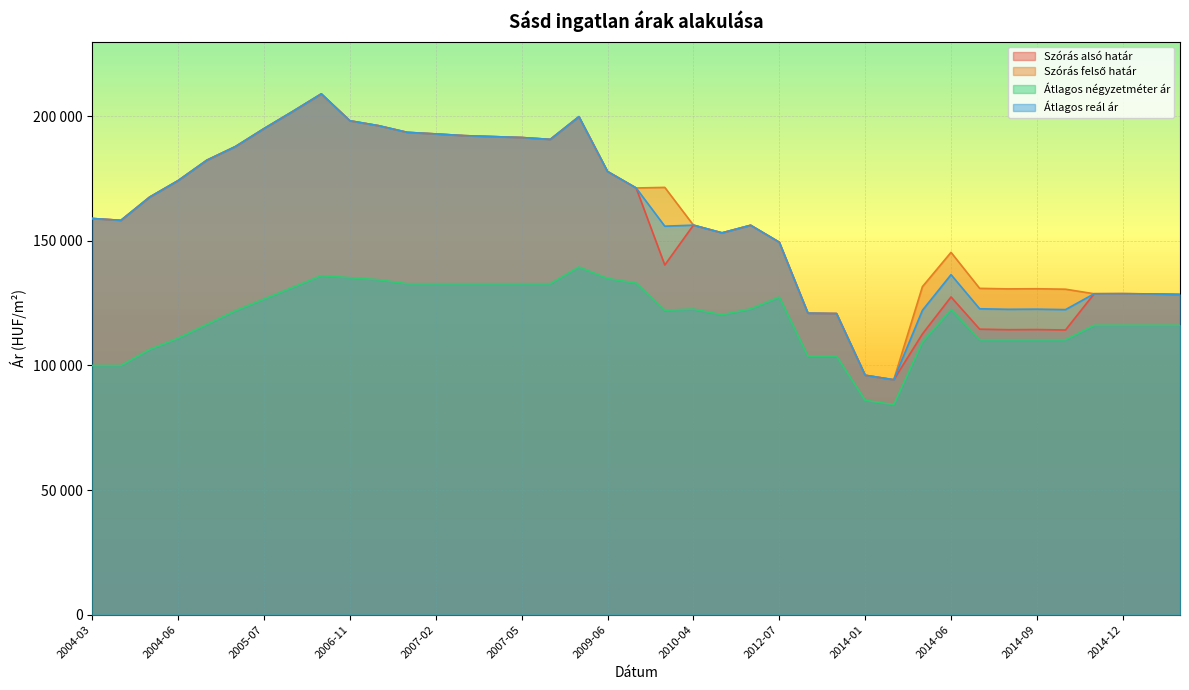

In Átlagos reál ár, how many points are higher than both neighbors (excluding endpoints)?

7